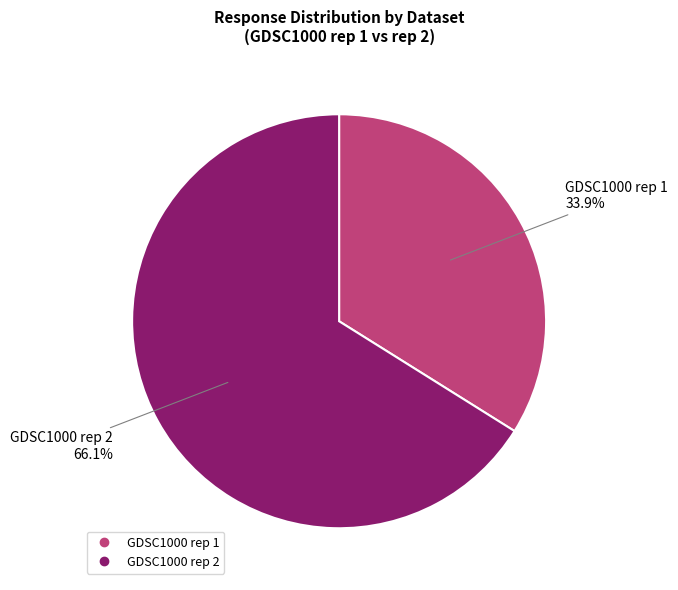

Is there any slice that represents more than half of the pie?

Yes